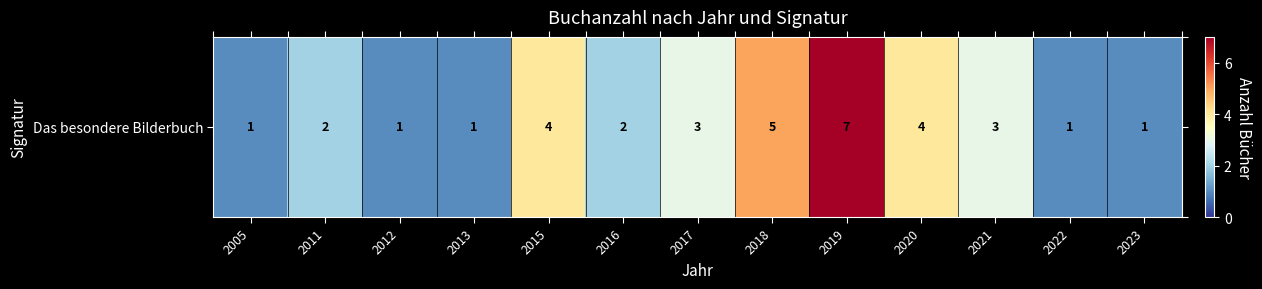

At which category does the chart reach its minimum across all series?

2005